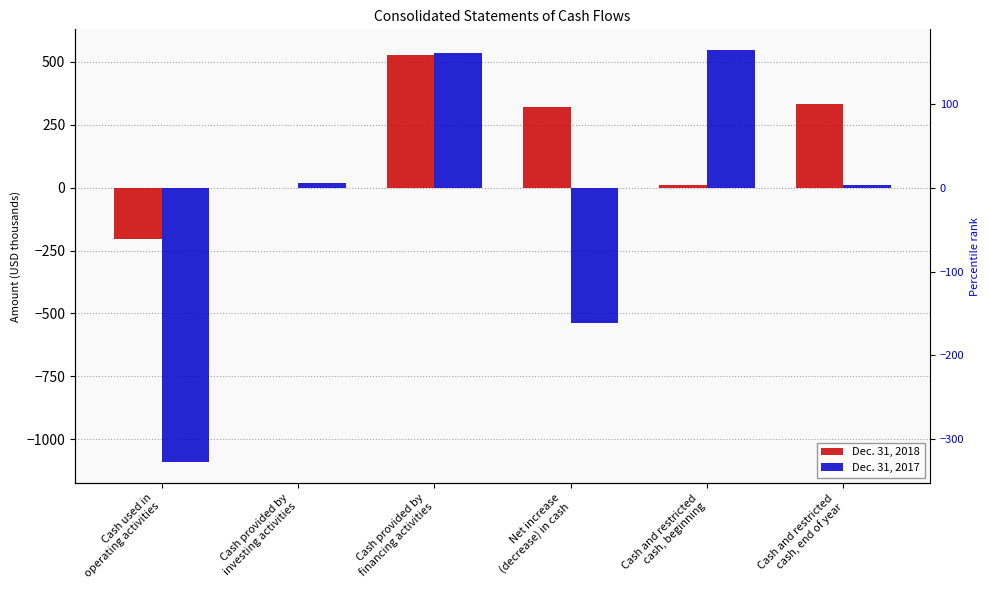

The value of Dec. 31, 2018 at Cash provided by
financing activities is 152. True or false?

False